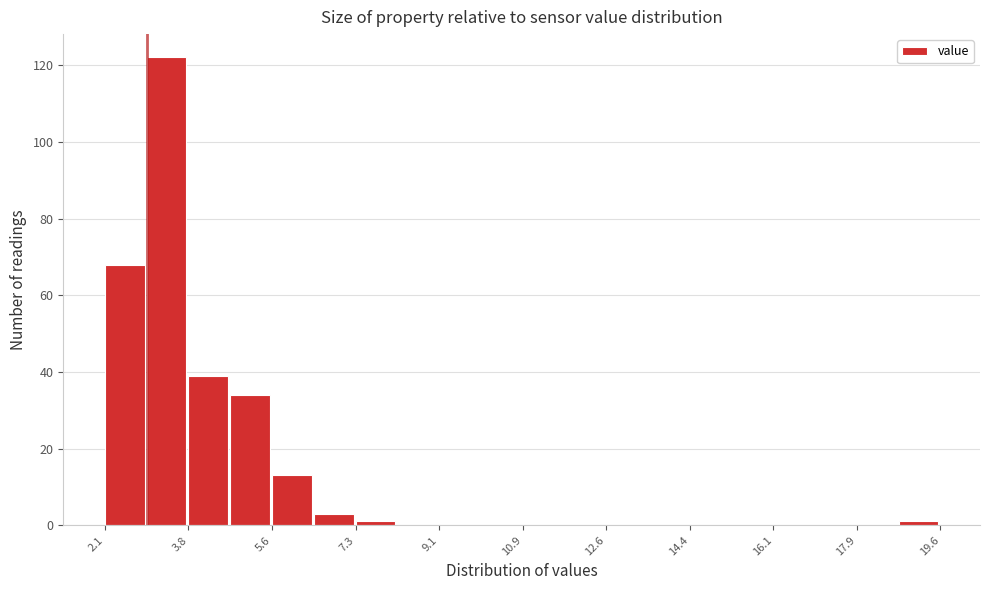

What is the height of the bar covering 2.0 to 3.0 on the x-axis? Neither the bar edges nor the heights are printed on the chart, so give them approximately, as read against the axes.

68